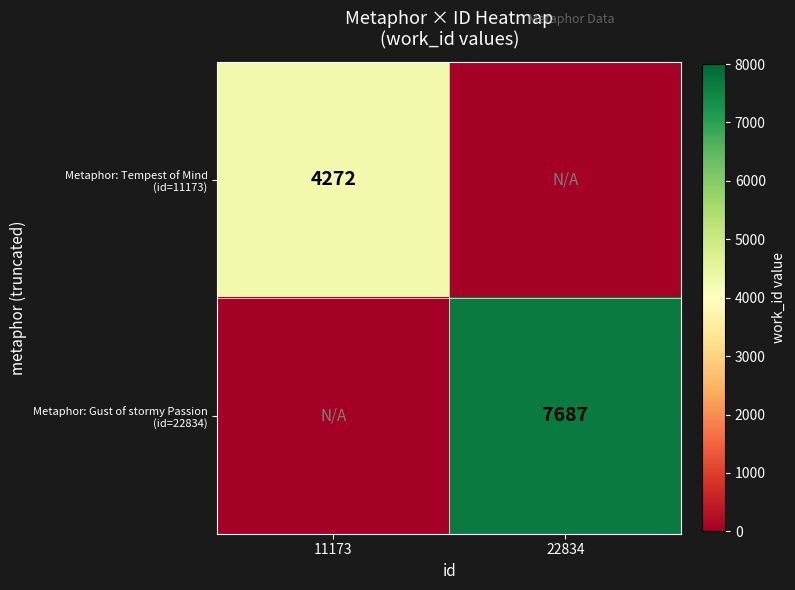

What is the maximum value shown in the chart?

7687